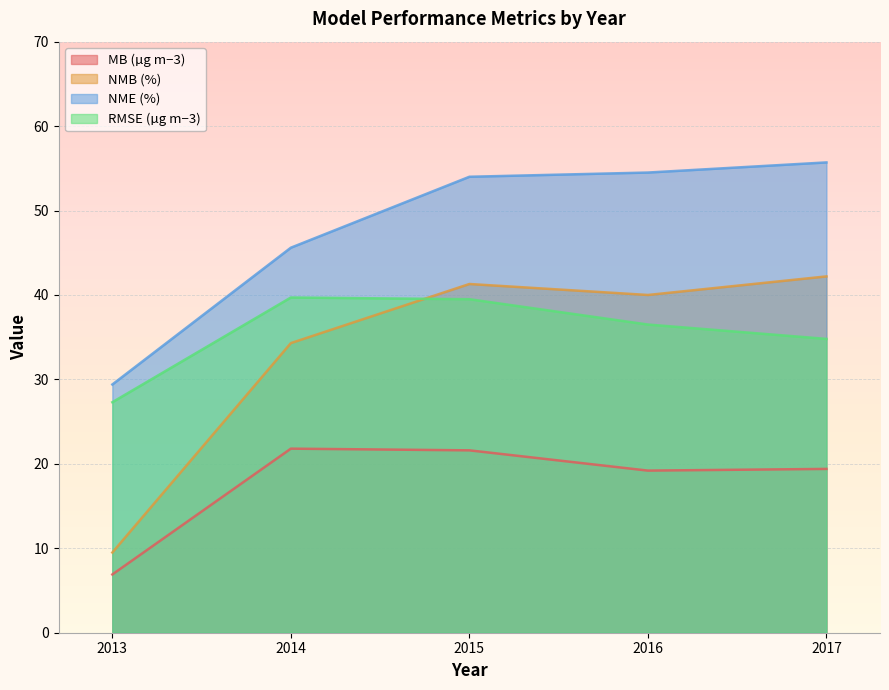

Which category has the lowest value in the RMSE (µg m−3) series?

2013